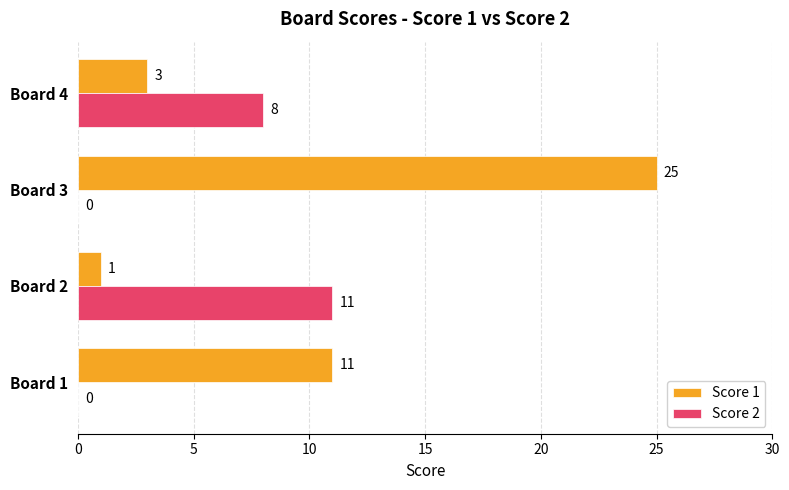

How many values in Score 2 are above zero?

2